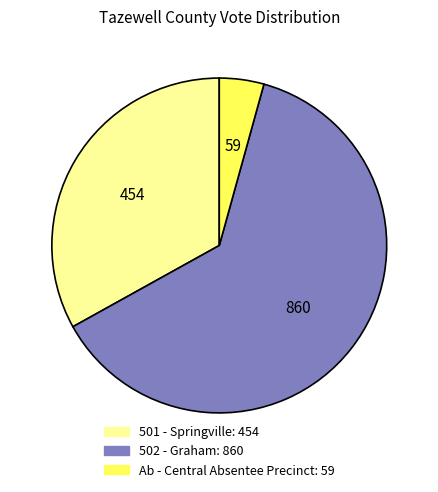

True or false: 502 - Graham accounts for 63% of the total.

True